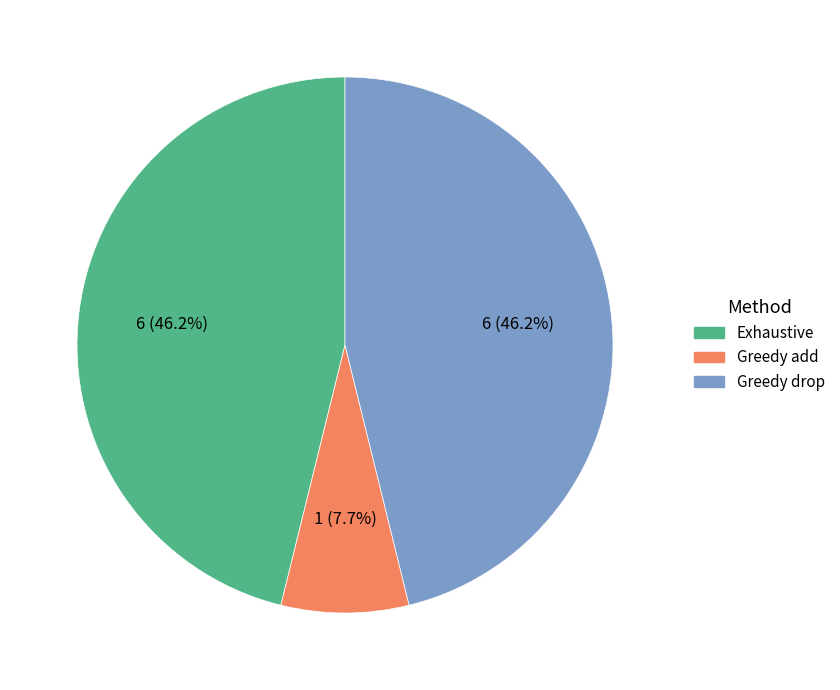

Which category has the smallest portion of the pie?

Greedy add